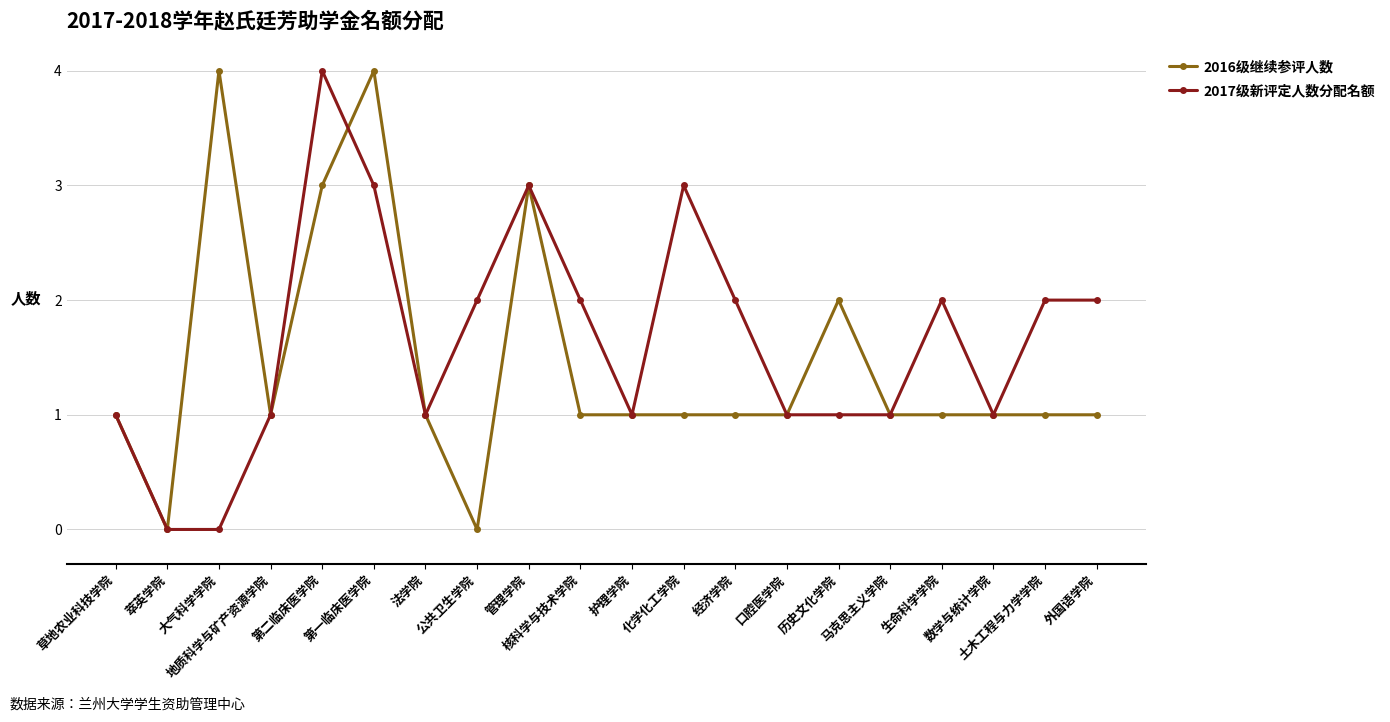

True or false: 2016级继续参评人数 has a value of 1 at 外国语学院.

True